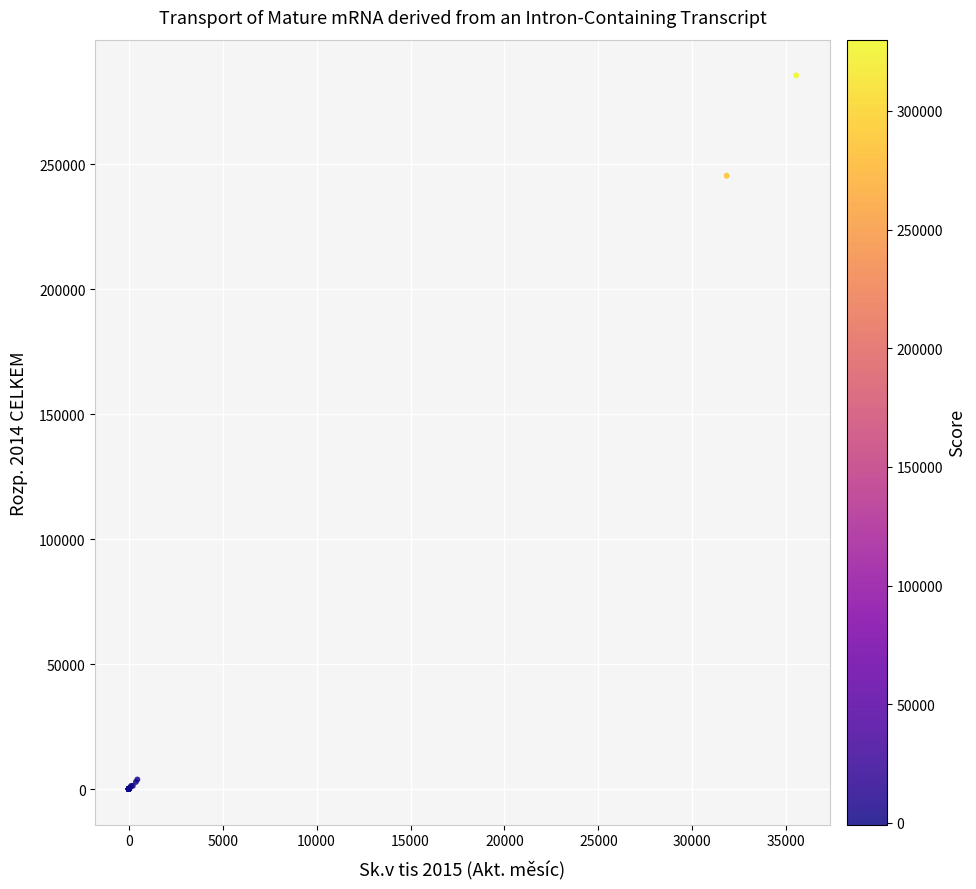

What Y value in the scatter plot is closest to 142804?

245433.8